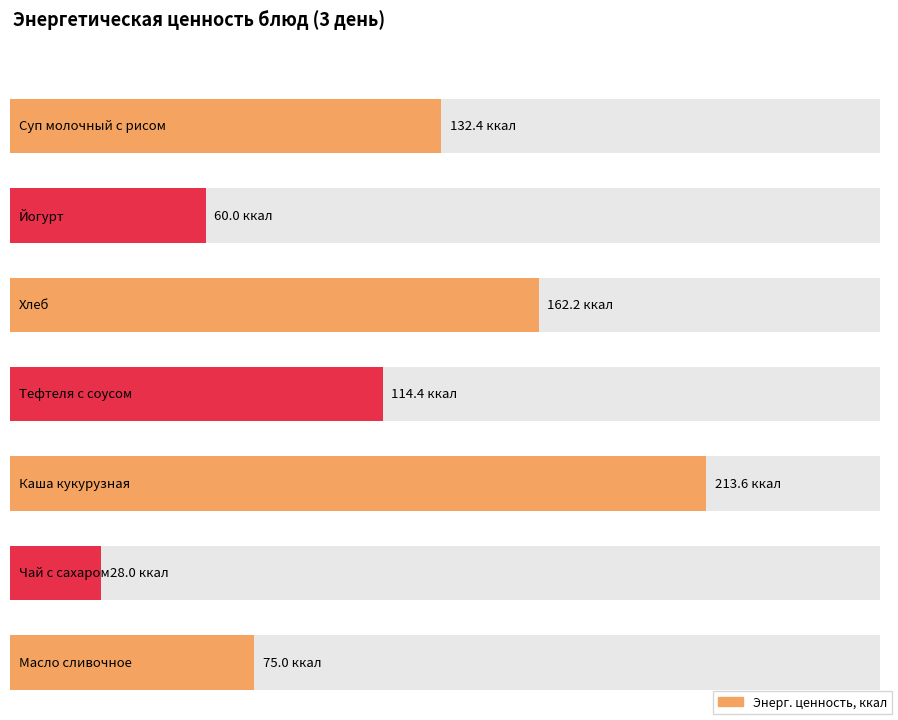

What is the label of the 6th bar from the right?

Йогурт